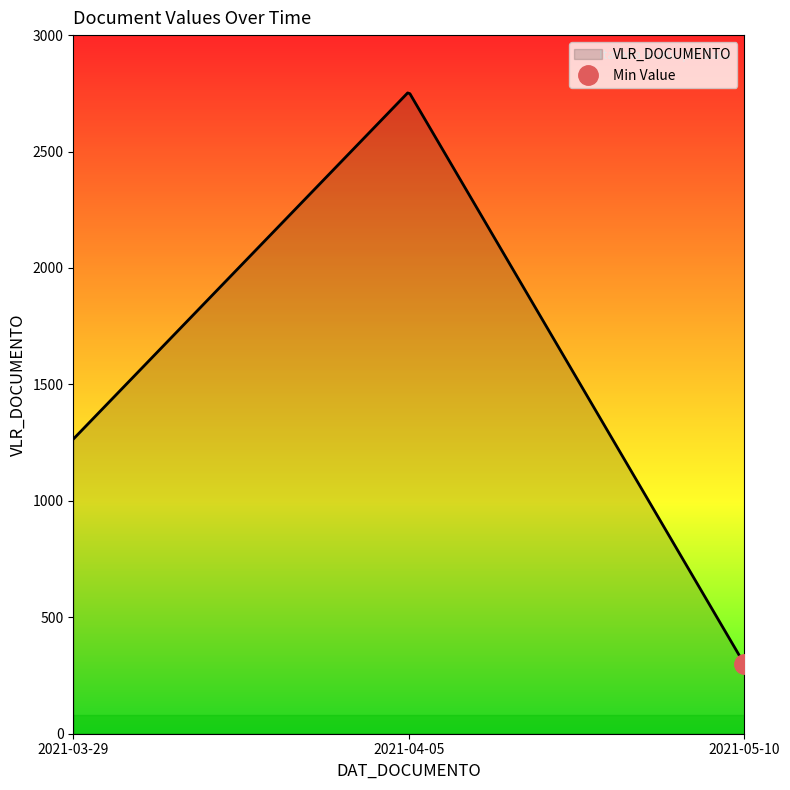

What is the ratio of the value at 2021-05-10 to the value at 2021-03-29?

0.2